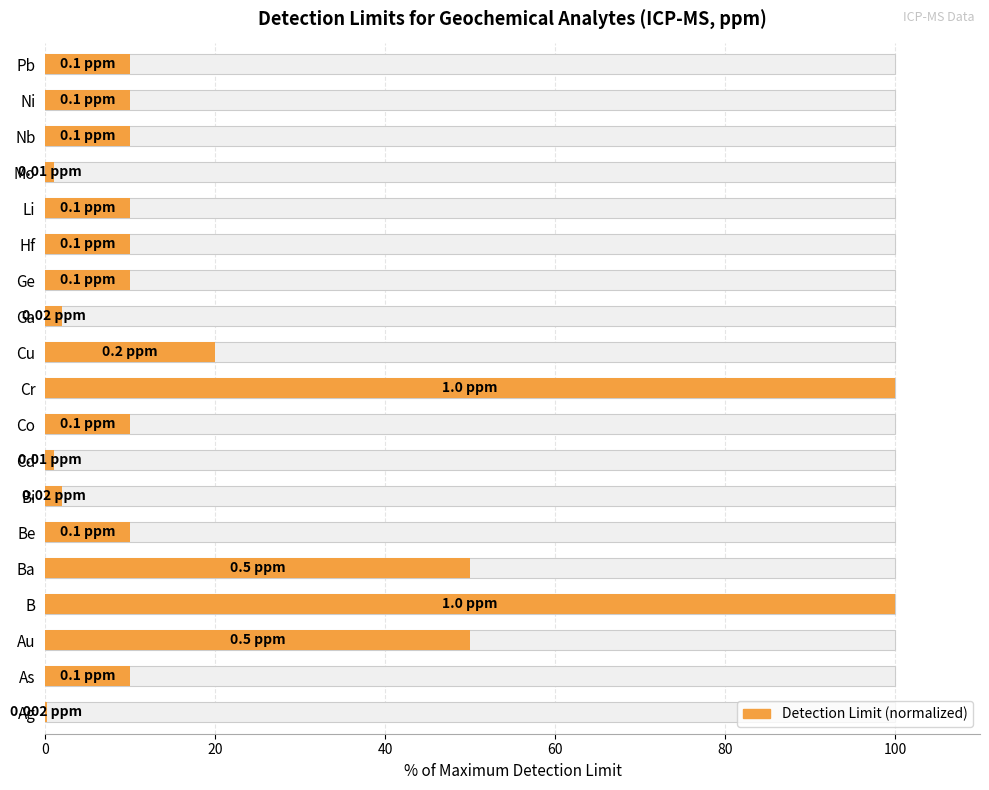

How many bars are there in total?

19